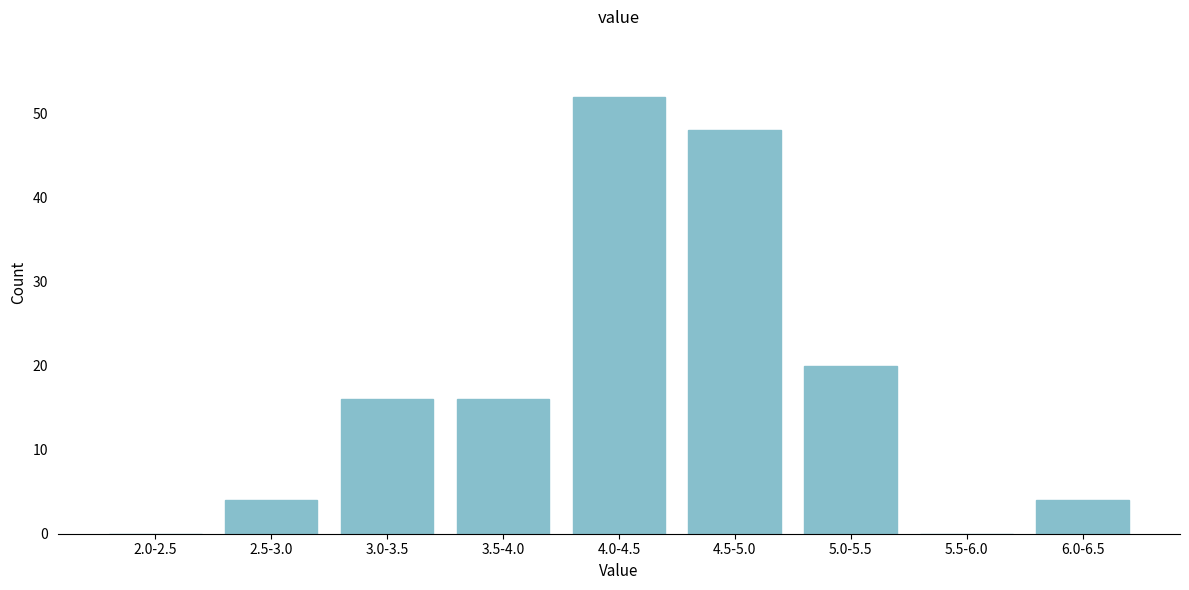

Reading left to right, transcribe all the data shown in this chart.

2.0-2.5=0	2.5-3.0=4	3.0-3.5=16	3.5-4.0=16	4.0-4.5=52	4.5-5.0=48	5.0-5.5=20	5.5-6.0=0	6.0-6.5=4